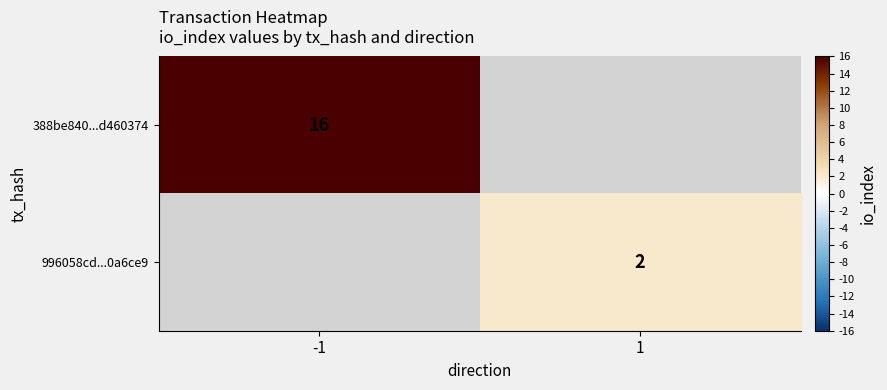

The value of 996058cd...0a6ce9 at 1 is 2. True or false?

True